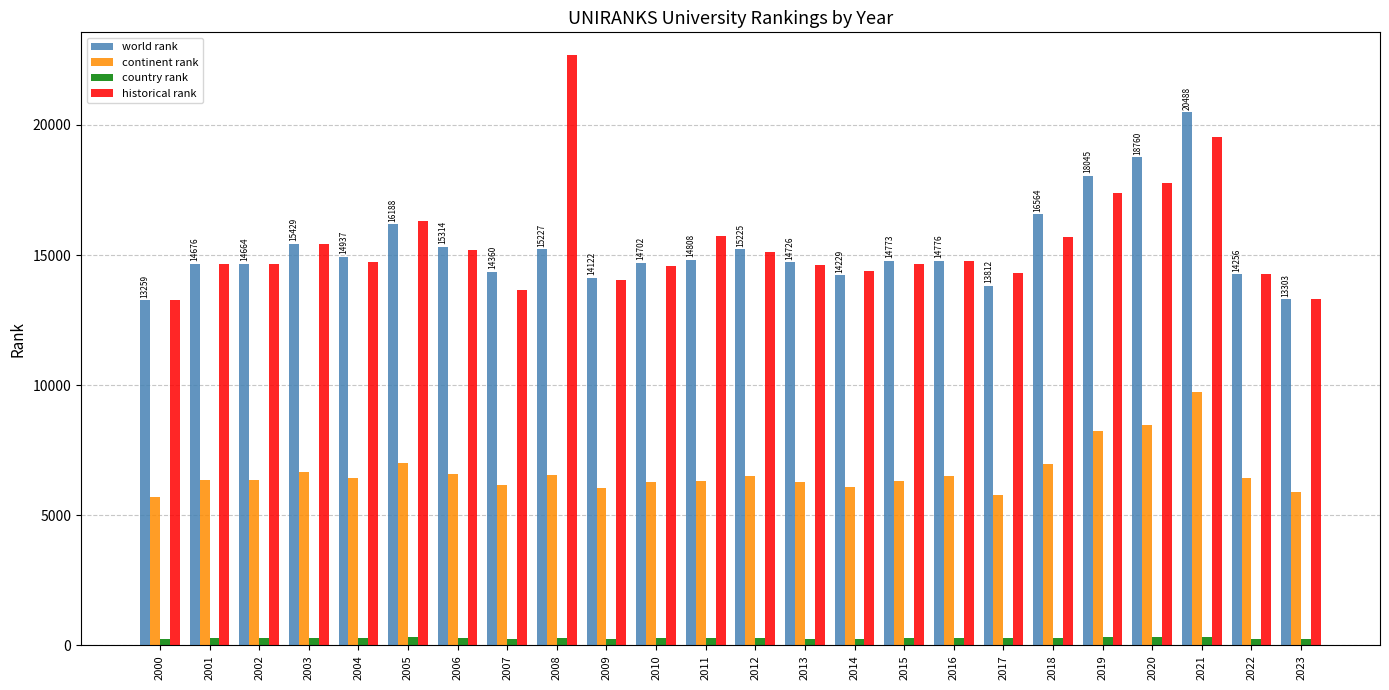

What is the minimum value shown in the chart?

236